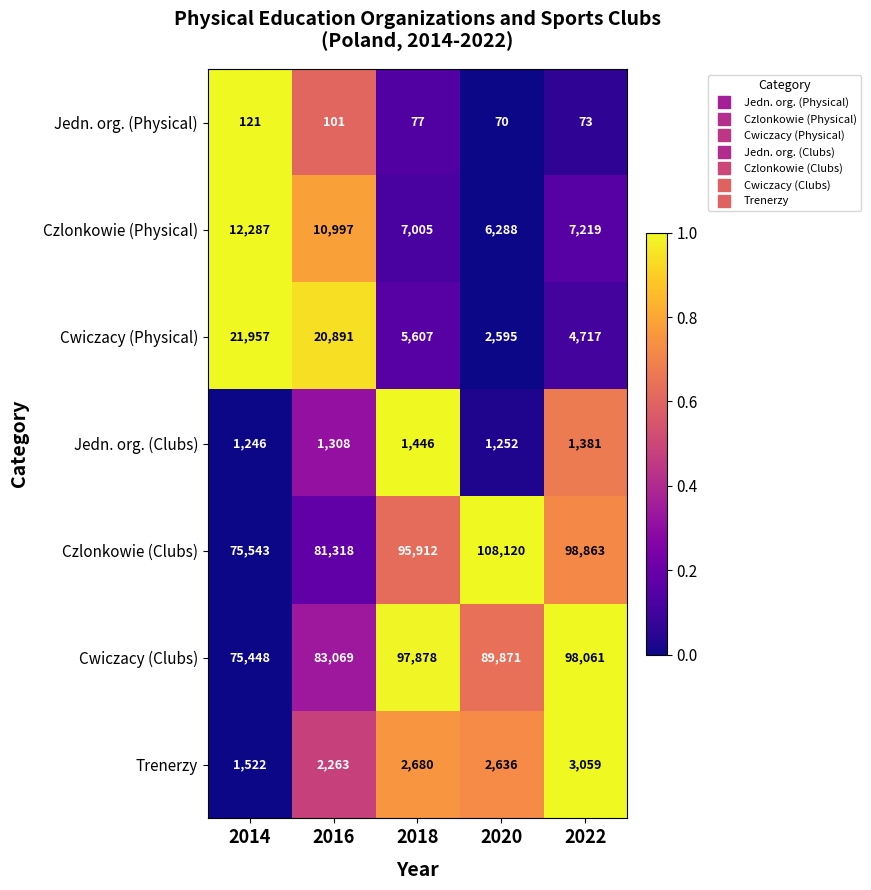

Which series has the largest total across all categories?

Czlonkowie (Clubs)